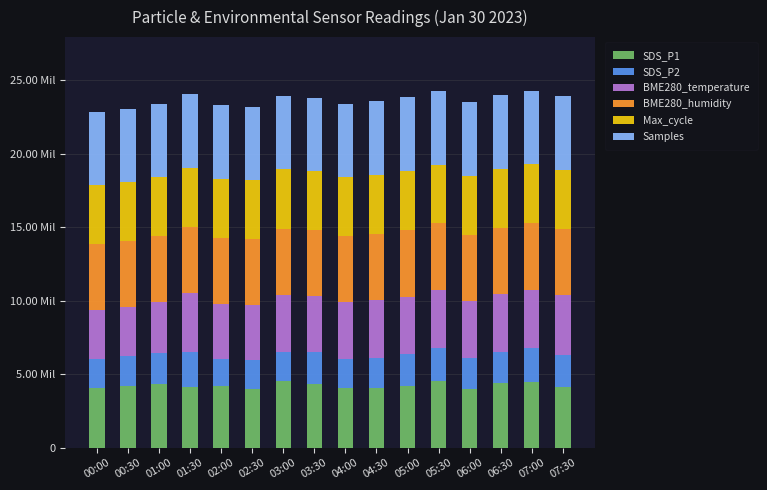

Does the chart contain any negative values?

No